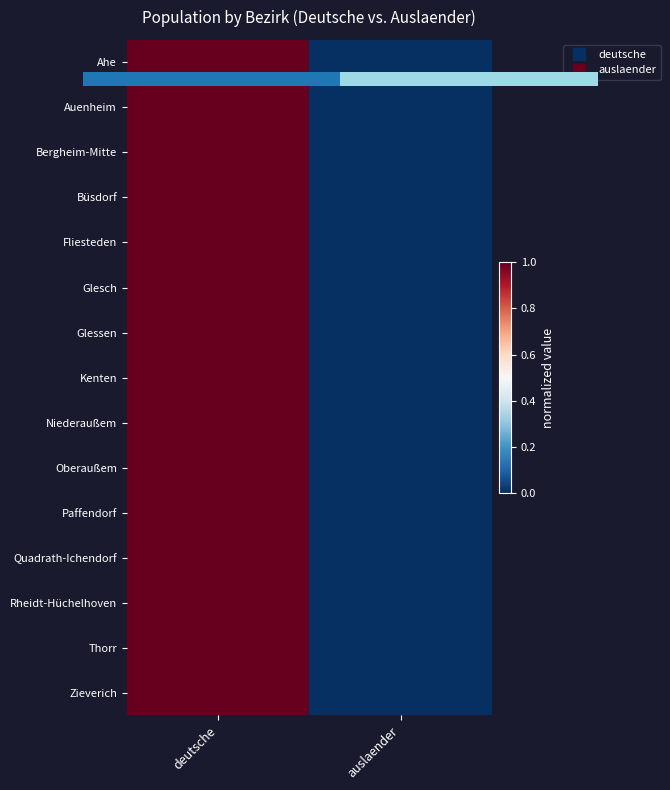

What is the difference between the Büsdorf values at deutsche and auslaender?

1.0